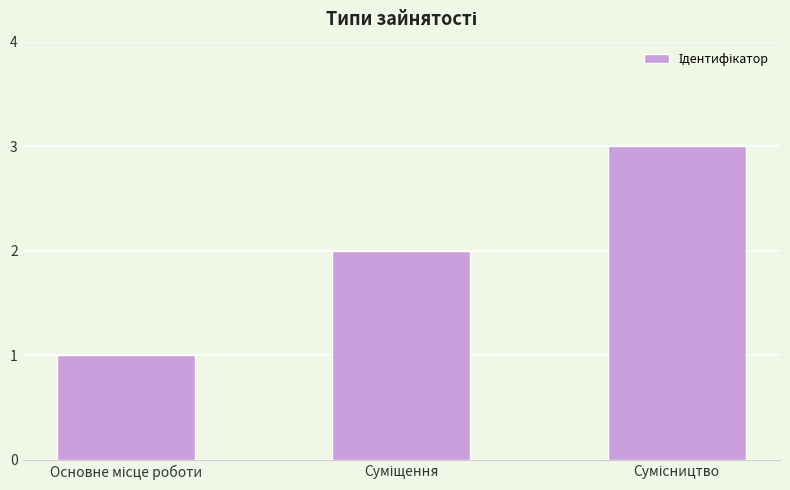

What is the smallest value displayed?

1